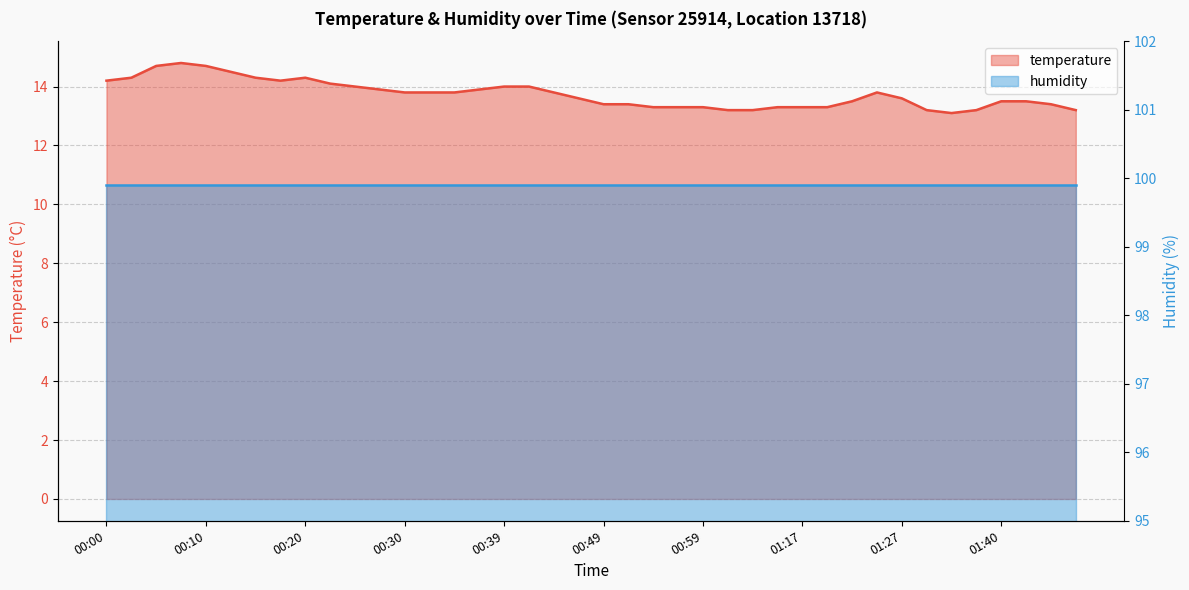

Rank the categories by value from highest to lowest.

00:08, 00:05, 00:10, 00:13, 00:03, 00:15, 00:20, 00:00, 00:17, 00:22, 00:25, 00:39, 00:42, 00:27, 00:37, 00:30, 00:32, 00:34, 00:44, 01:24, 00:47, 01:27, 01:22, 01:40, 01:42, 00:49, 00:51, 01:45, 00:54, 00:56, 00:59, 01:12, 01:17, 01:19, 01:01, 01:04, 01:33, 01:37, 01:47, 01:35